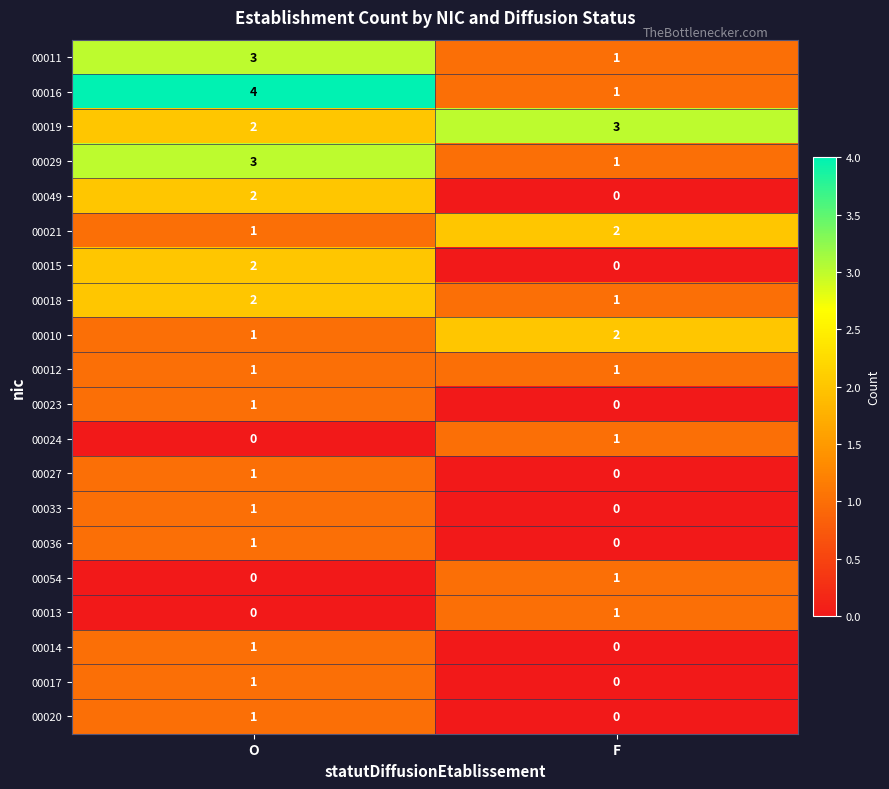

What is the sum of the 00011 values at F and O?

4